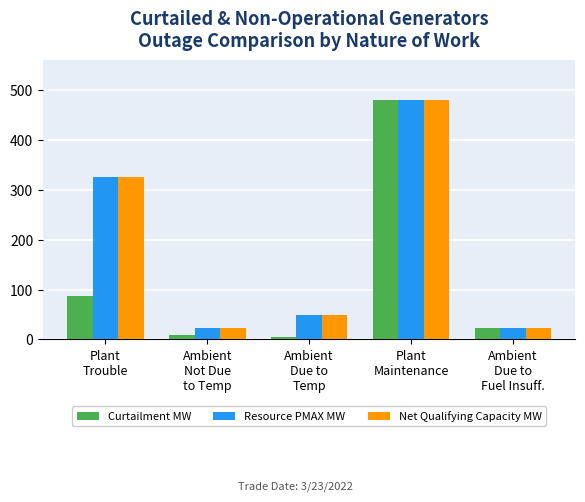

Which series has the largest range (max minus min)?

Curtailment MW